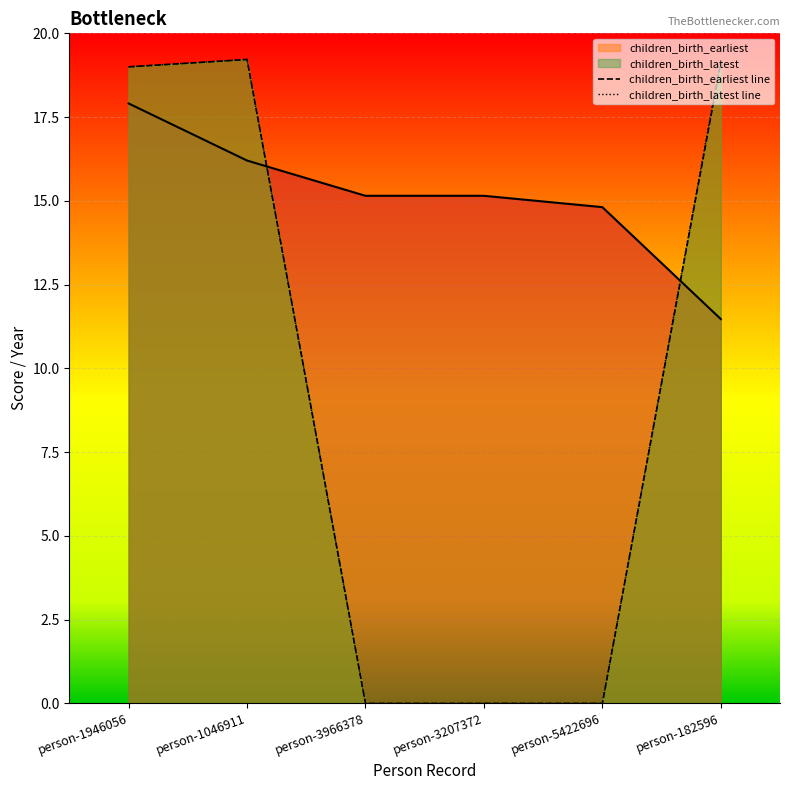

Rank the series by their average value, from lowest to highest.

children_birth_earliest line, children_birth_latest line